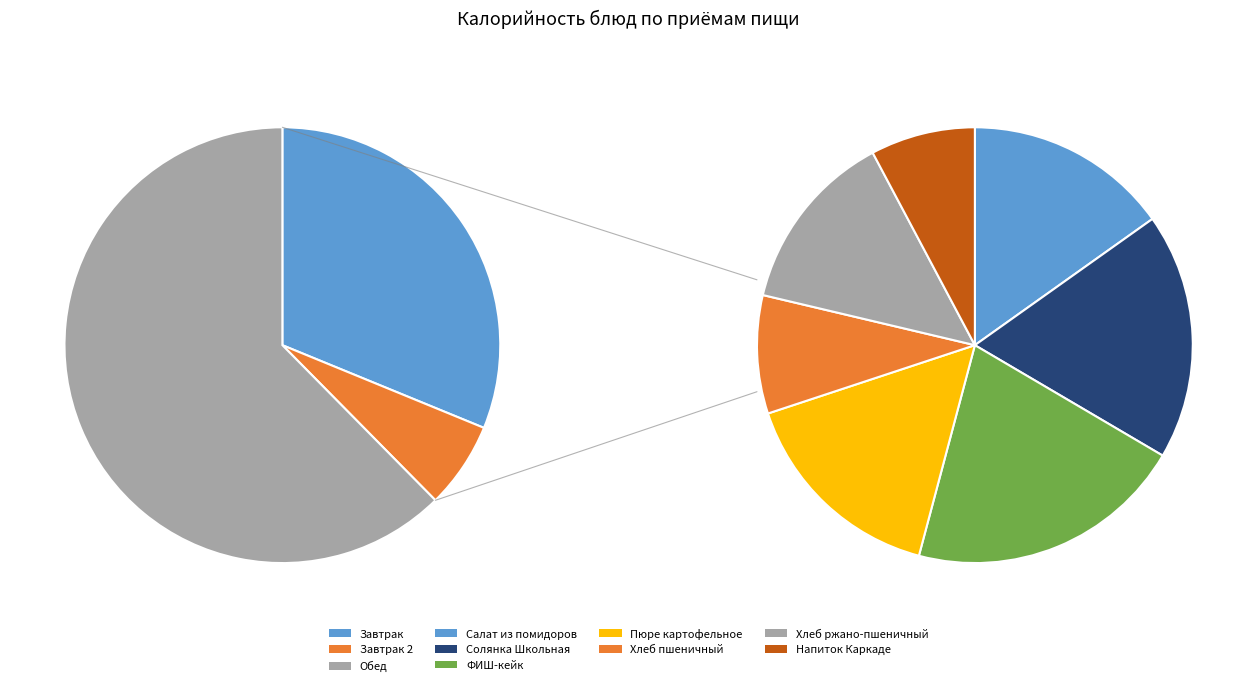

What is the ratio of the value at Хлеб пшеничный to the value at Пюре картофельное?

0.6